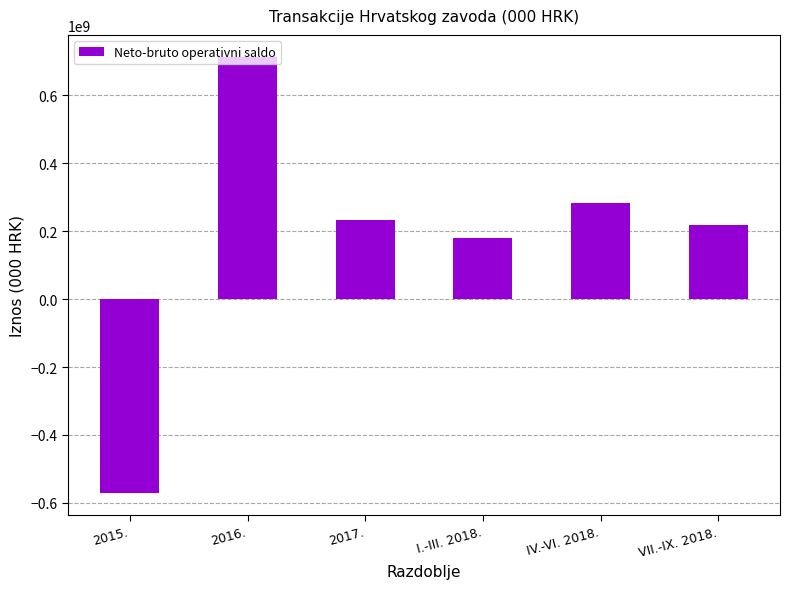

Reading left to right, transcribe all the data shown in this chart.

2015.=-570598000	2016.=713914000	2017.=233361000	I.-III. 2018.=178910000	IV.-VI. 2018.=281932000	VII.-IX. 2018.=217754000